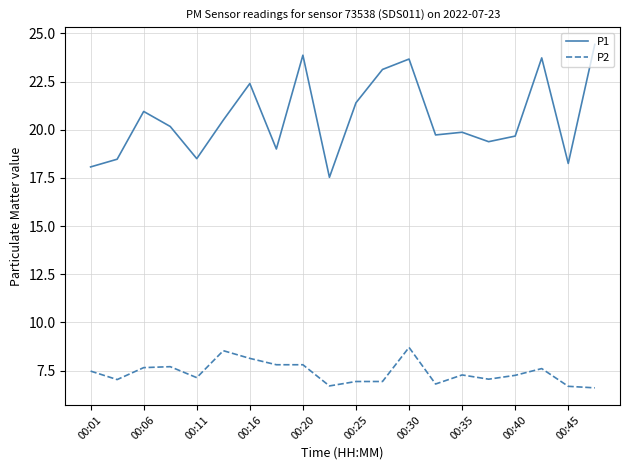

Which series has the largest range (max minus min)?

P1